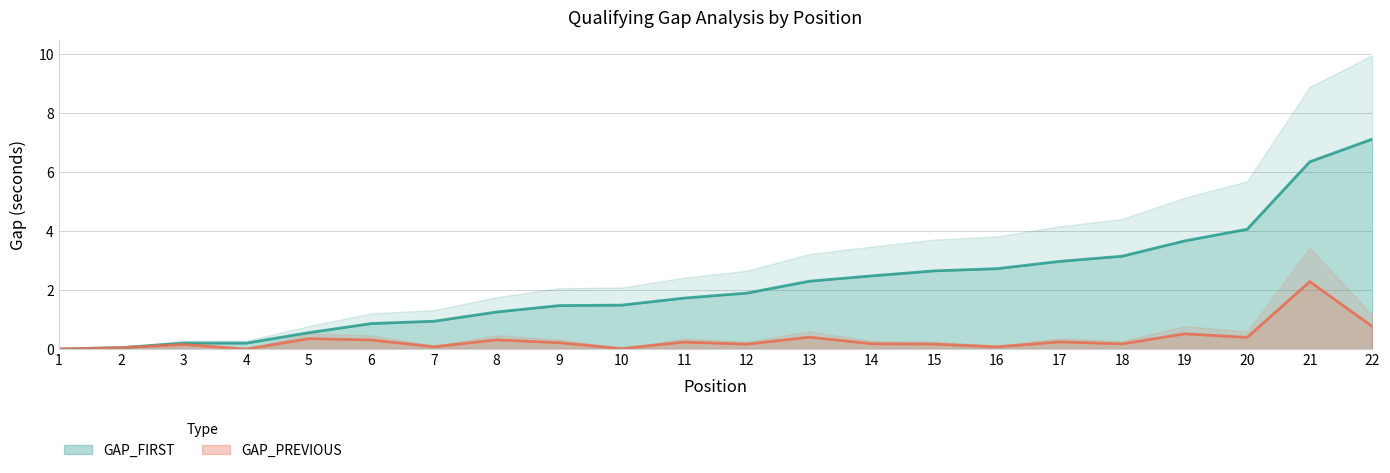

What is the value of the GAP_FIRST point at the 14th from the left?

2.5